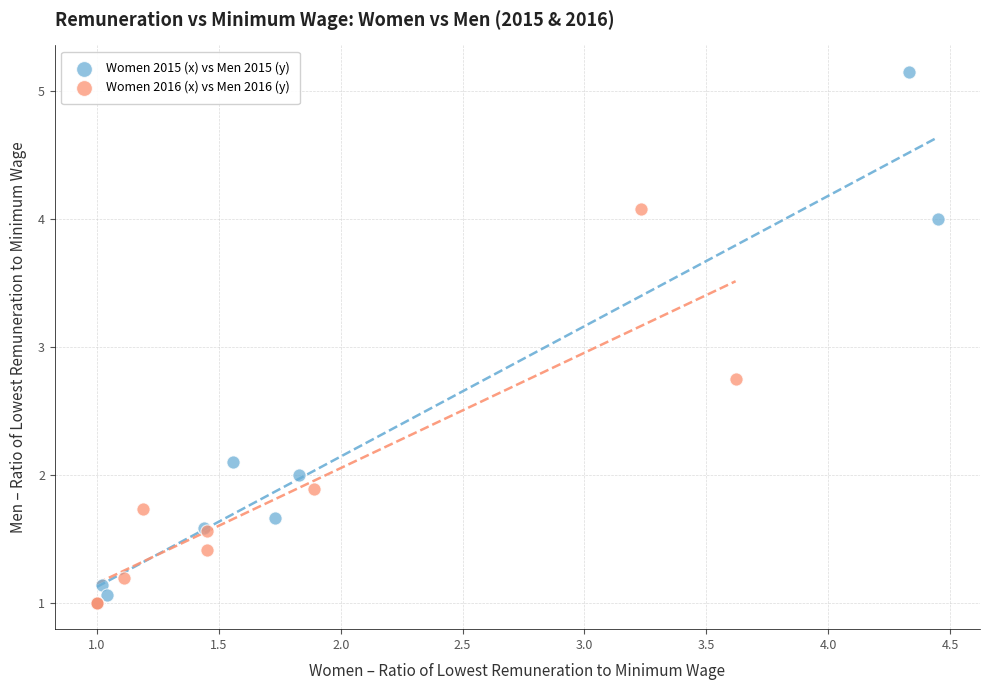

Which series contains the highest Y value?

Women 2015 (x) vs Men 2015 (y)